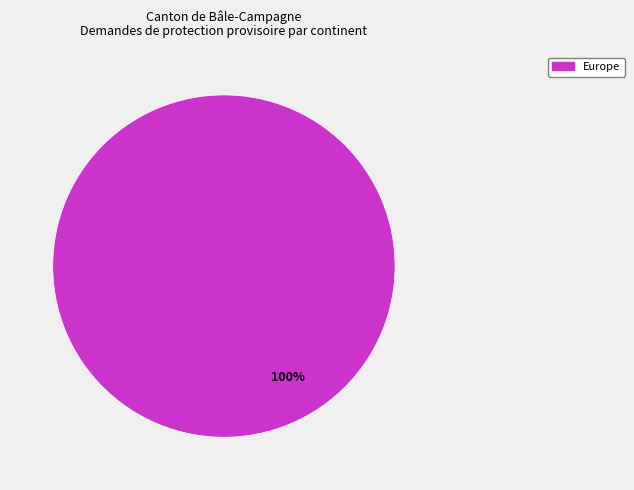

How many slices are in this pie chart?

1